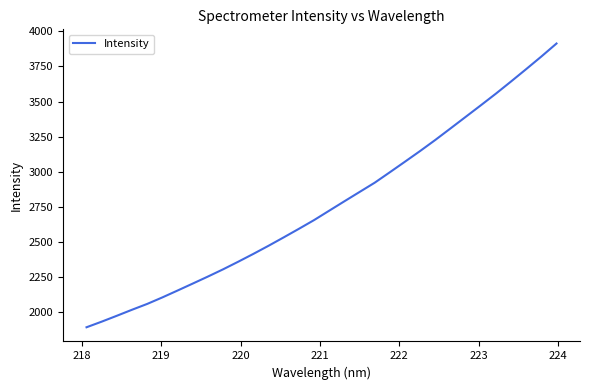

What is the minimum value shown in the chart?

1891.1